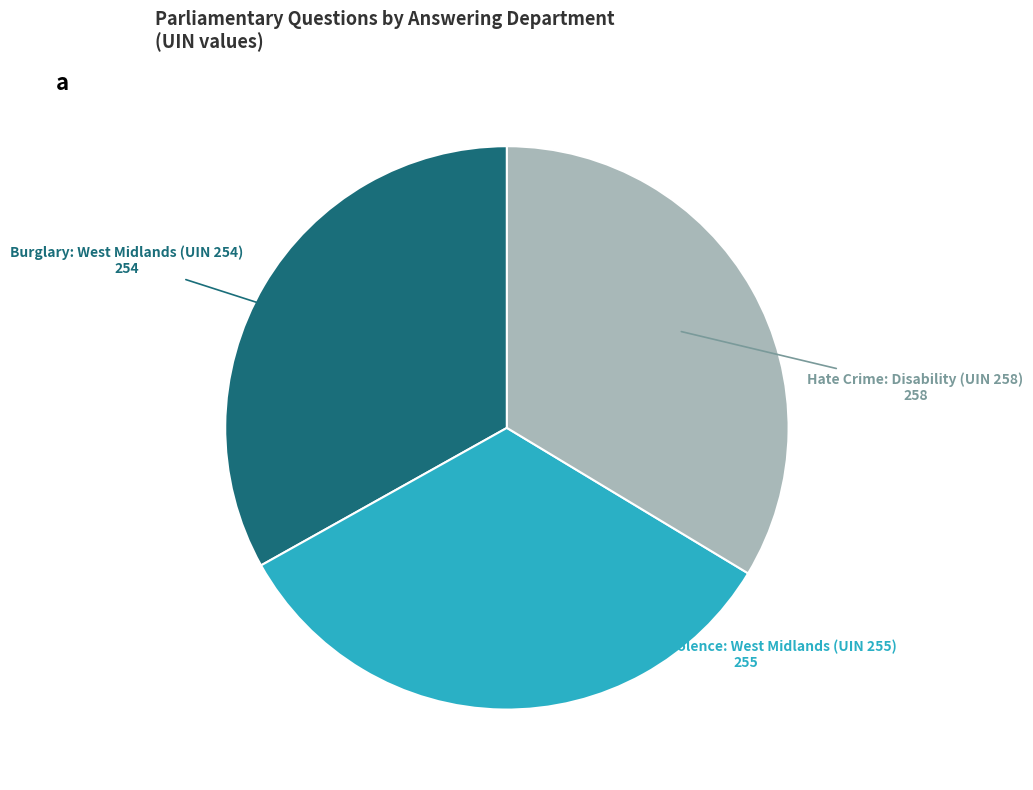

Is the sum of Hate Crime: Disability (UIN 258) and Crimes of Violence: West Midlands (UIN 255) greater than half?

Yes